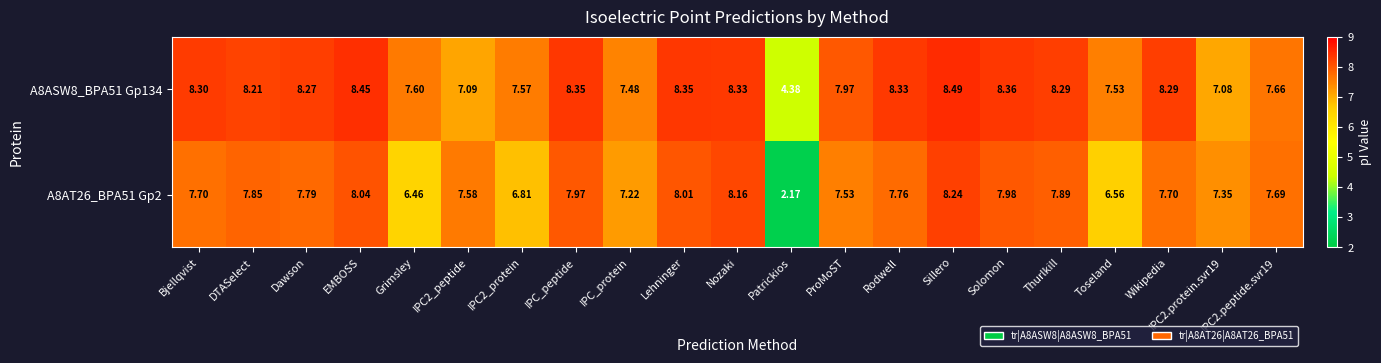

List the series in order of their peak value, lowest first.

A8AT26_BPA51 Gp2, A8ASW8_BPA51 Gp134